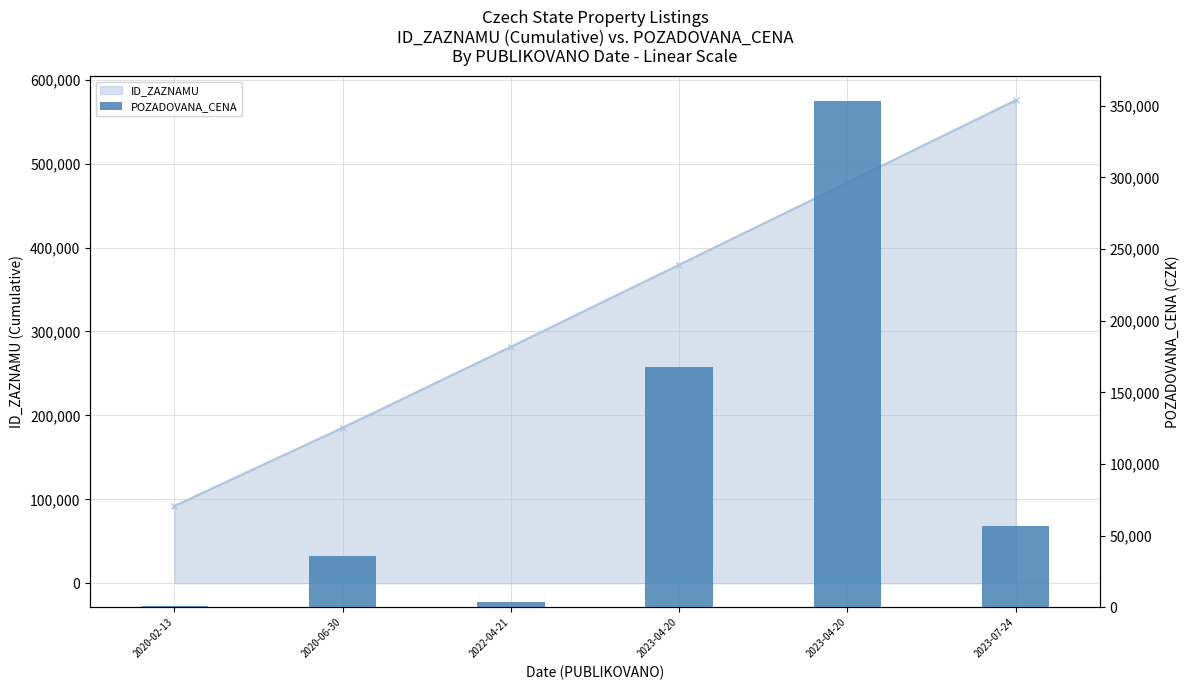

Reading right to left, extract all data points from this chart.

2023-07-24=57000	2023-04-20=353000	2023-04-20=167370	2022-04-21=4050	2020-06-30=35700	2020-02-13=900